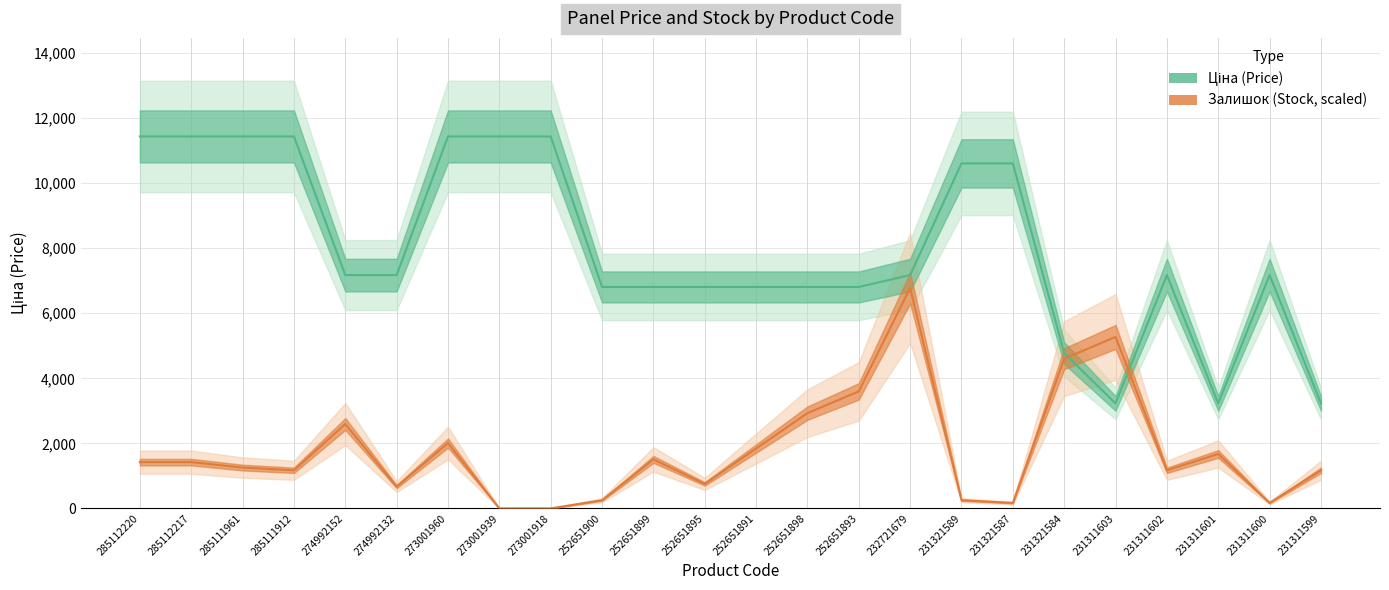

Which series changed the most between 285112220 and 231311601?

Ціна (Price)